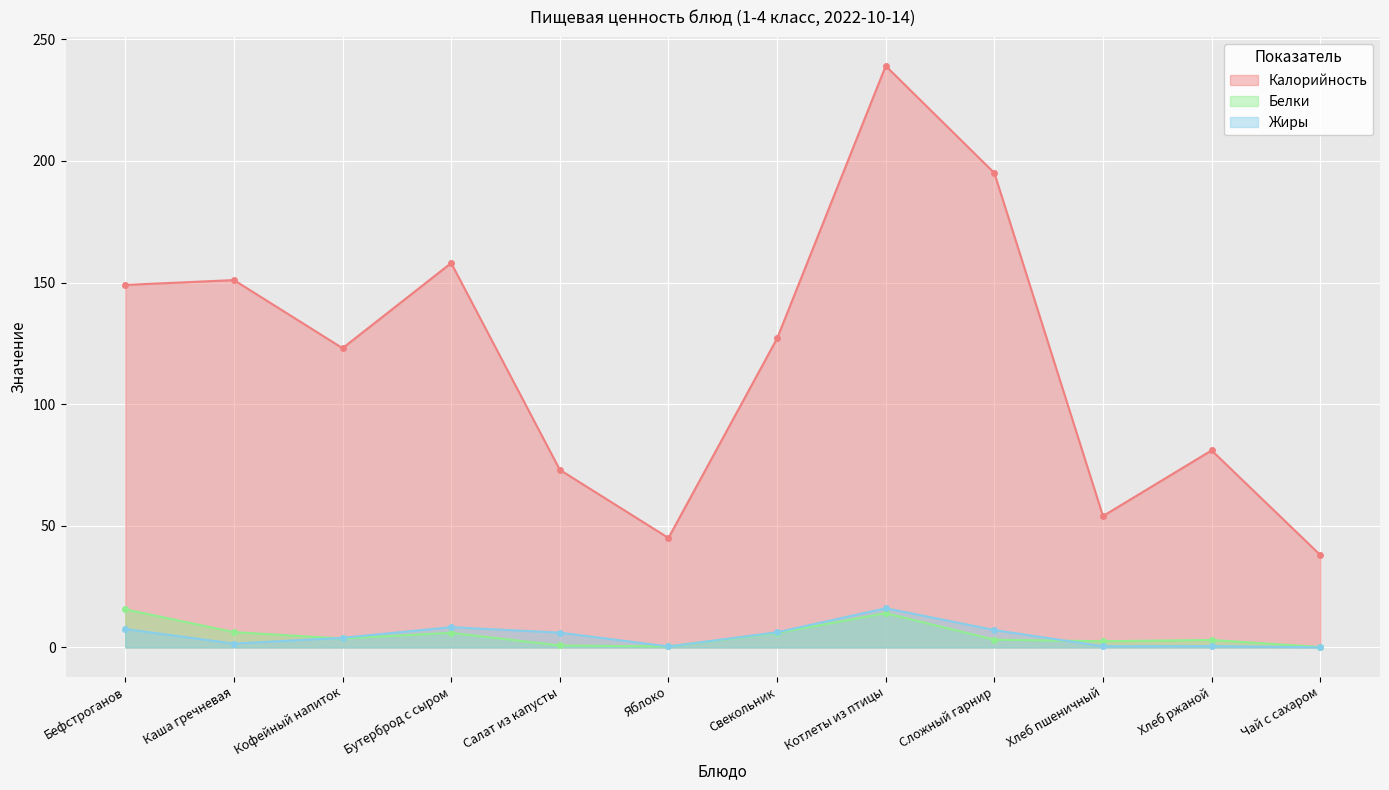

Reading left to right, extract all data points from this chart.

Калорийность: 149.0	151.0	123.0	158.0	73.0	45.0	127.0	239.0	195.0	54.0	81.0	38.0
Белки: 15.7	6.3	3.7	6.0	0.8	0.4	6.0	14.1	3.2	2.5	3.1	0.2
Жиры: 7.6	1.6	4.0	8.3	6.1	0.4	6.2	16.1	7.2	0.5	0.6	0.0